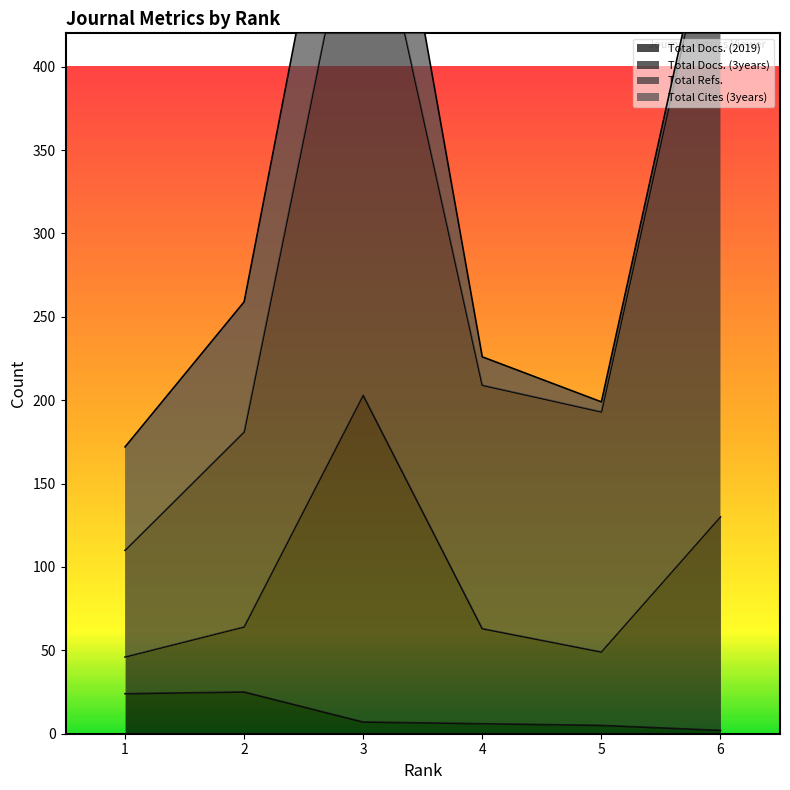

At which label is Total Docs. (2019) closest to 13?

3